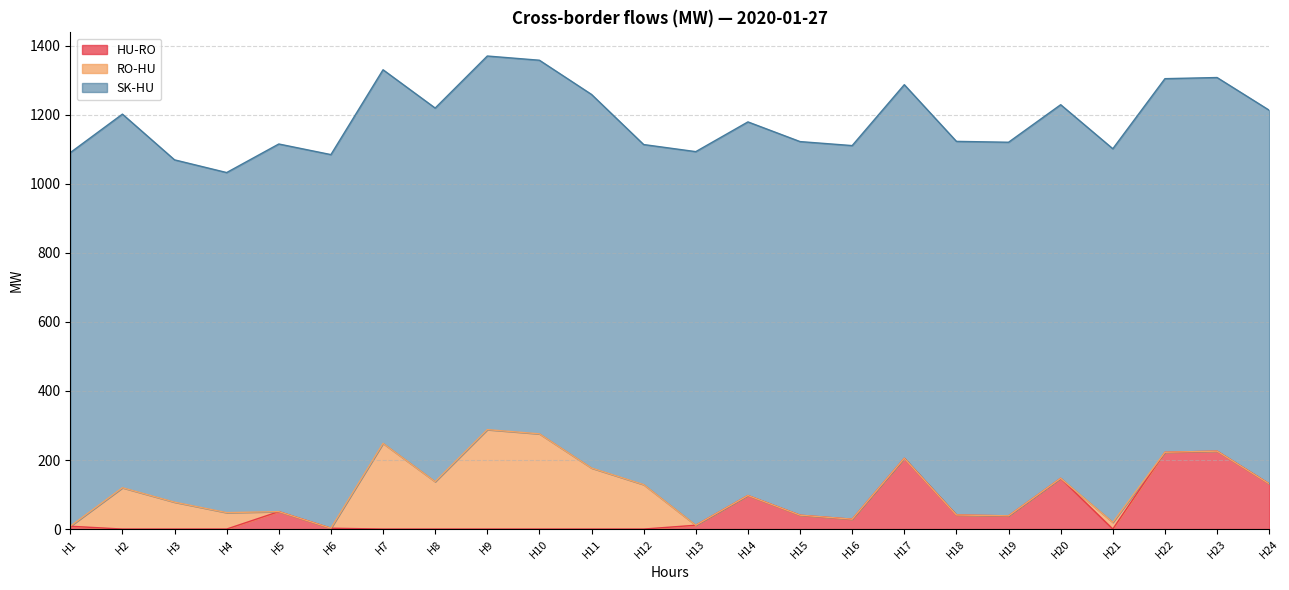

True or false: RO-HU and SK-HU cross at least once.

False